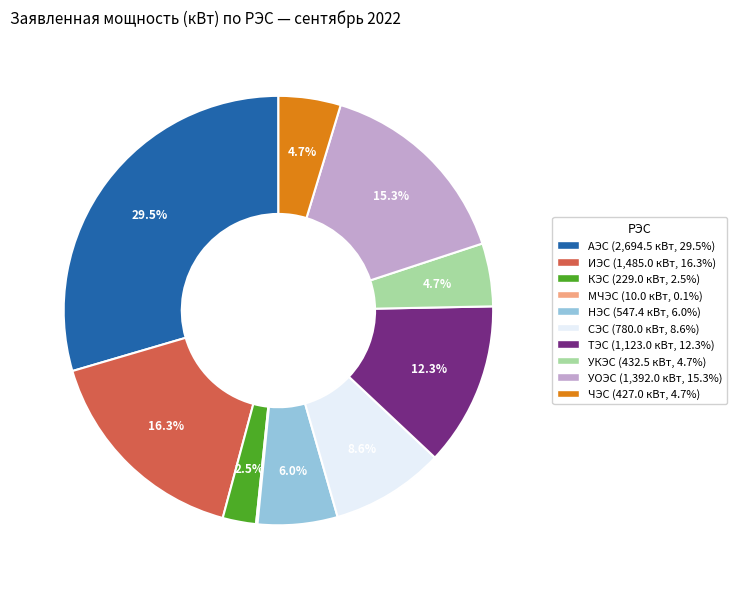

Approximately how many times larger is the value at УОЭС compared to КЭС?

6.1